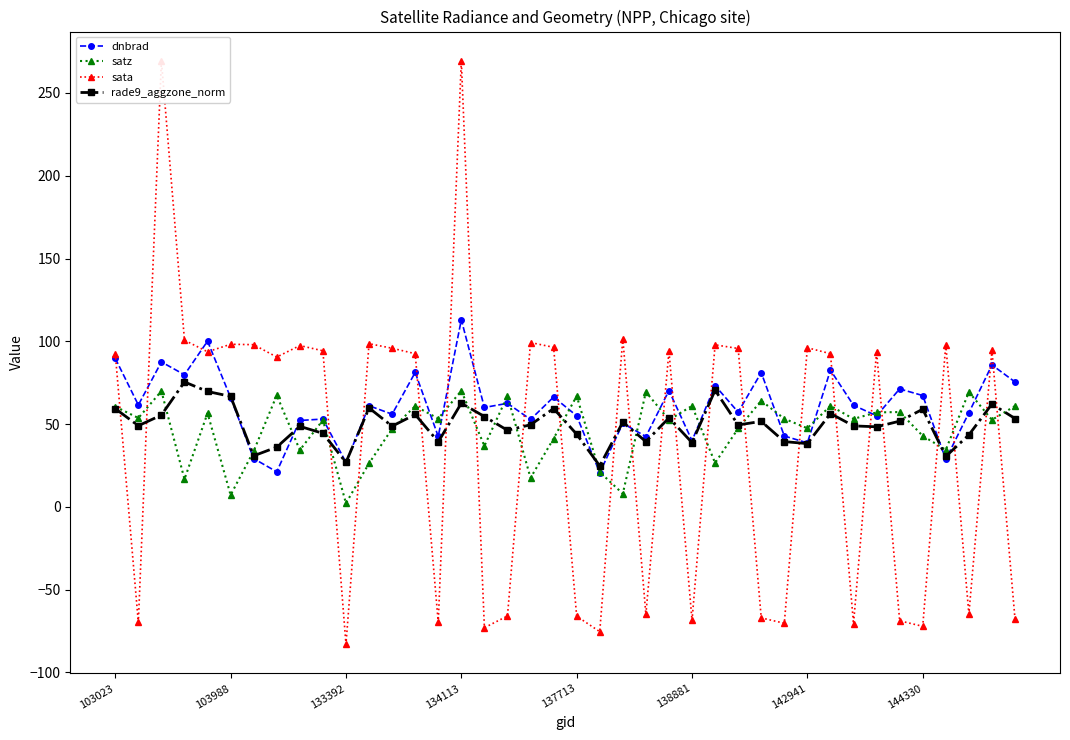

List the series in order of their peak value, highest first.

sata, dnbrad, rade9_aggzone_norm, satz